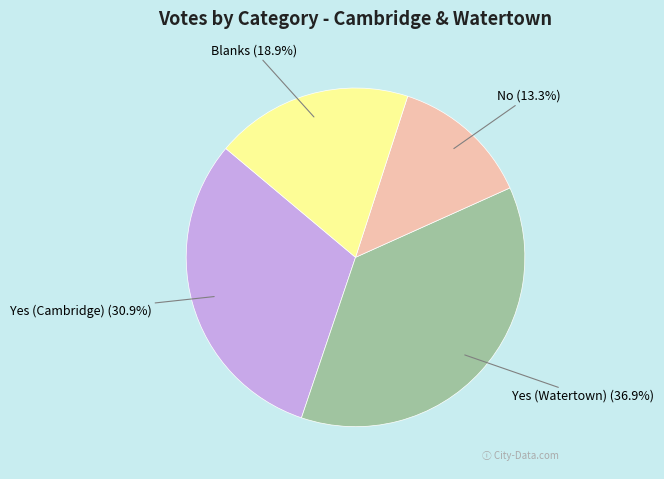

Does any single category account for the majority?

No